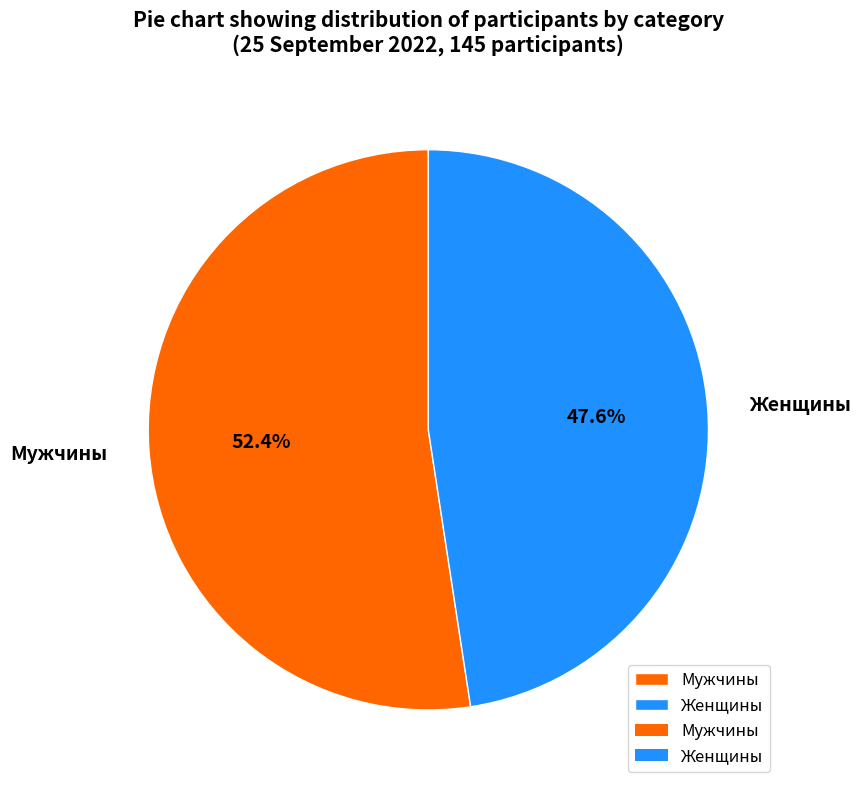

What is the majority slice?

Мужчины